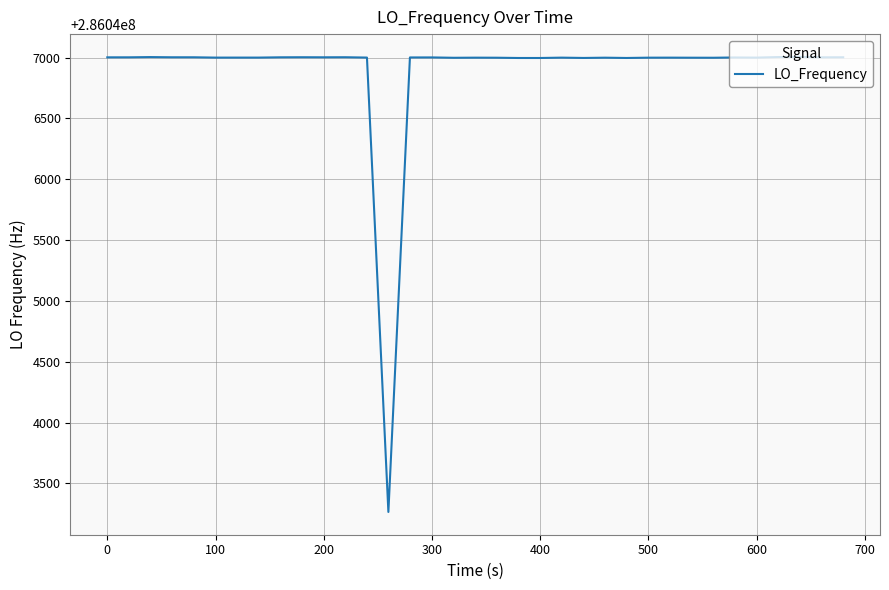

Does the chart have visible grid lines?

Yes